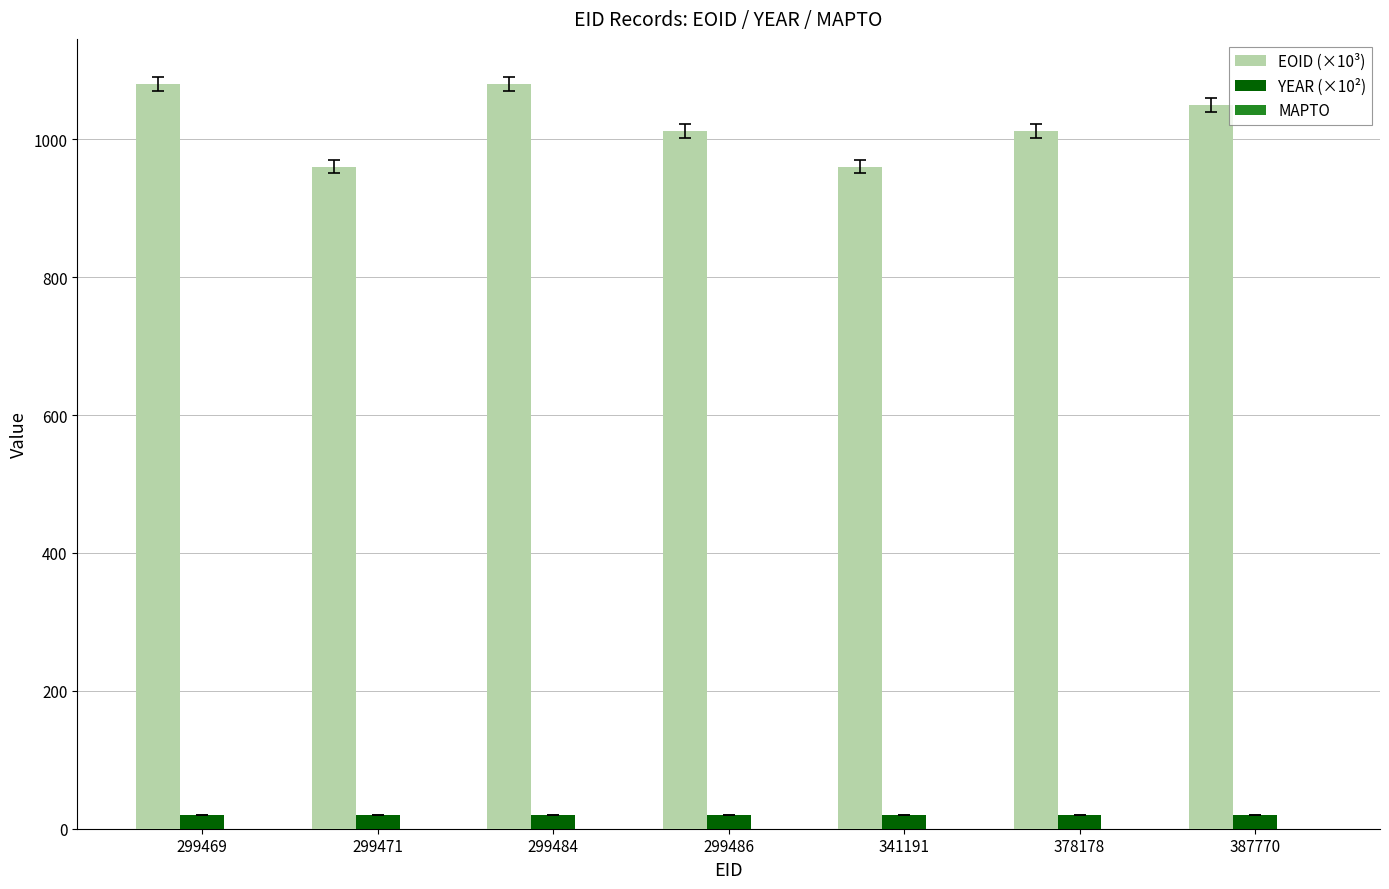

At how many categories does at least one series exceed 645?

7